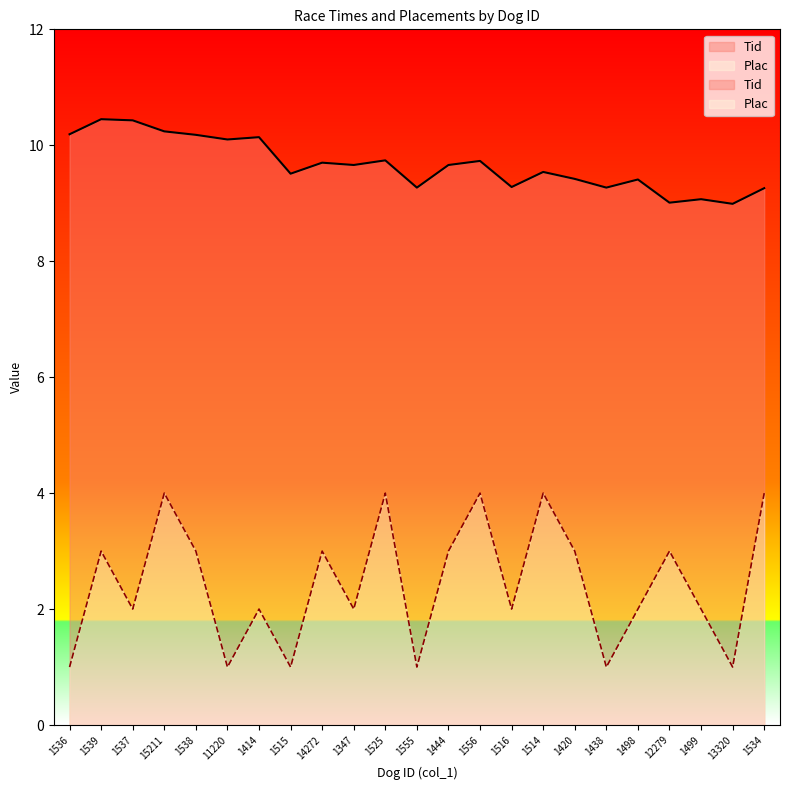

At 1537, list the series in order from largest to smallest.

Tid, Plac